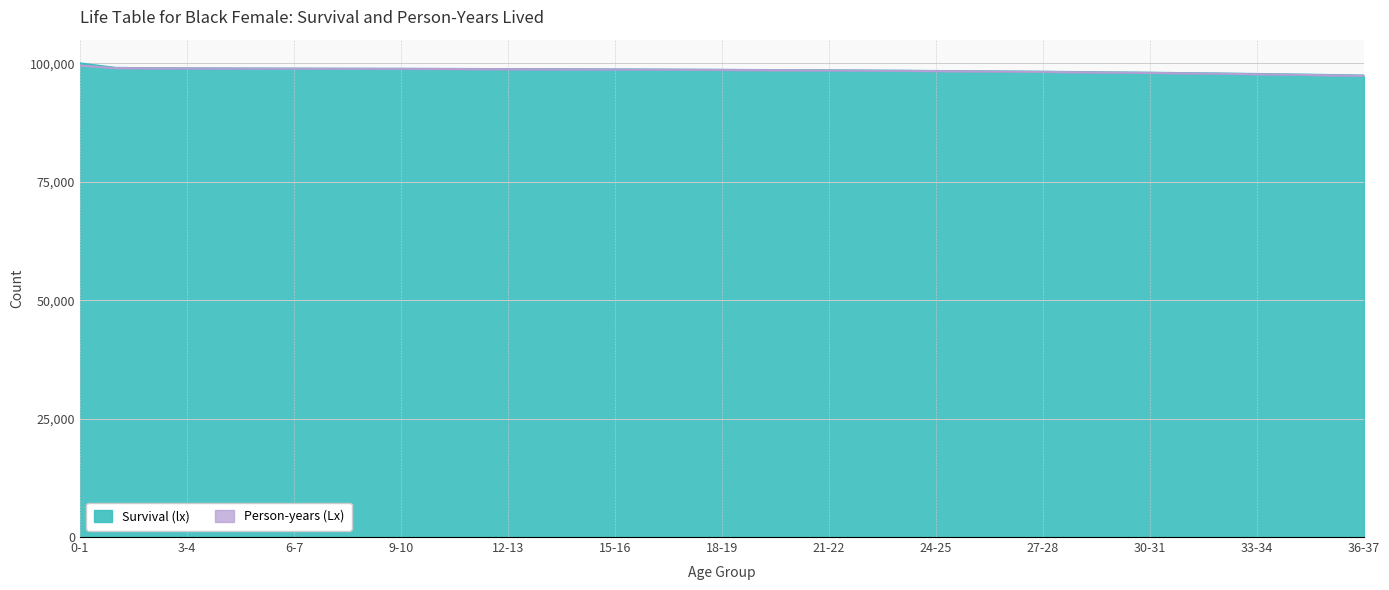

True or false: Survival (lx) has more than 0 points higher than both neighbors.

False